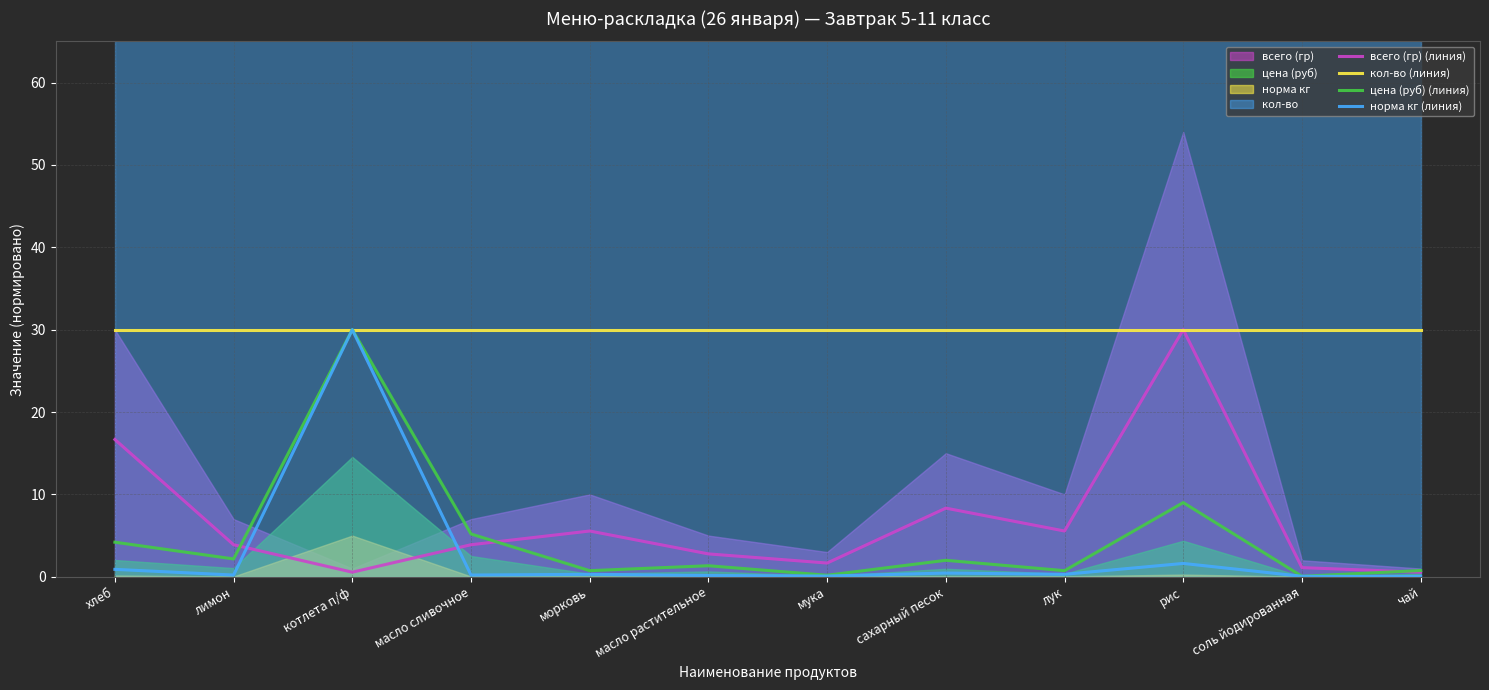

At which category is the sum across all series the highest?

котлета п/ф